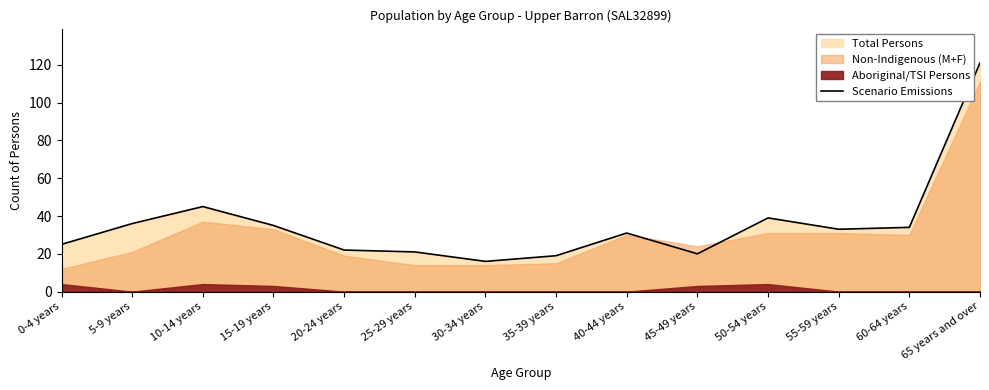

Does the chart have visible grid lines?

No